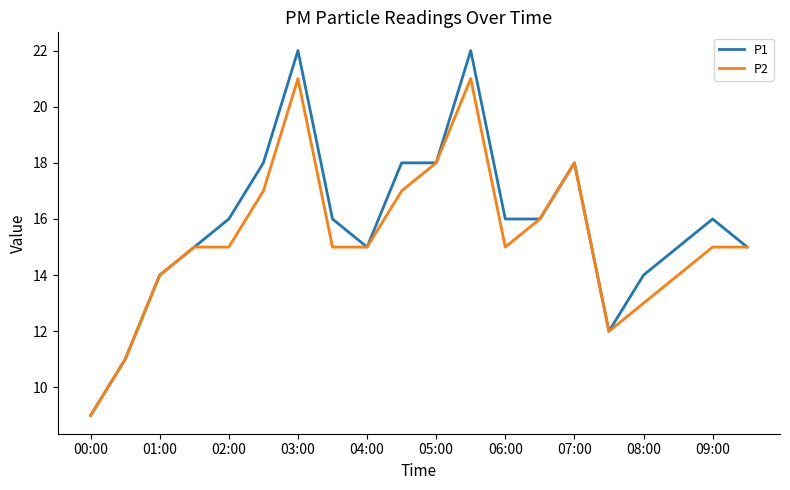

List the series in order of their peak value, lowest first.

P2, P1